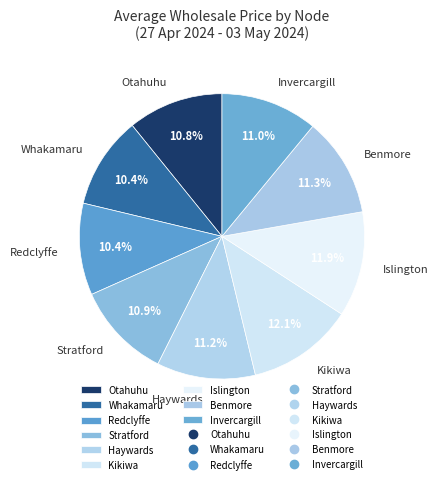

Count the number of slices in the pie.

9